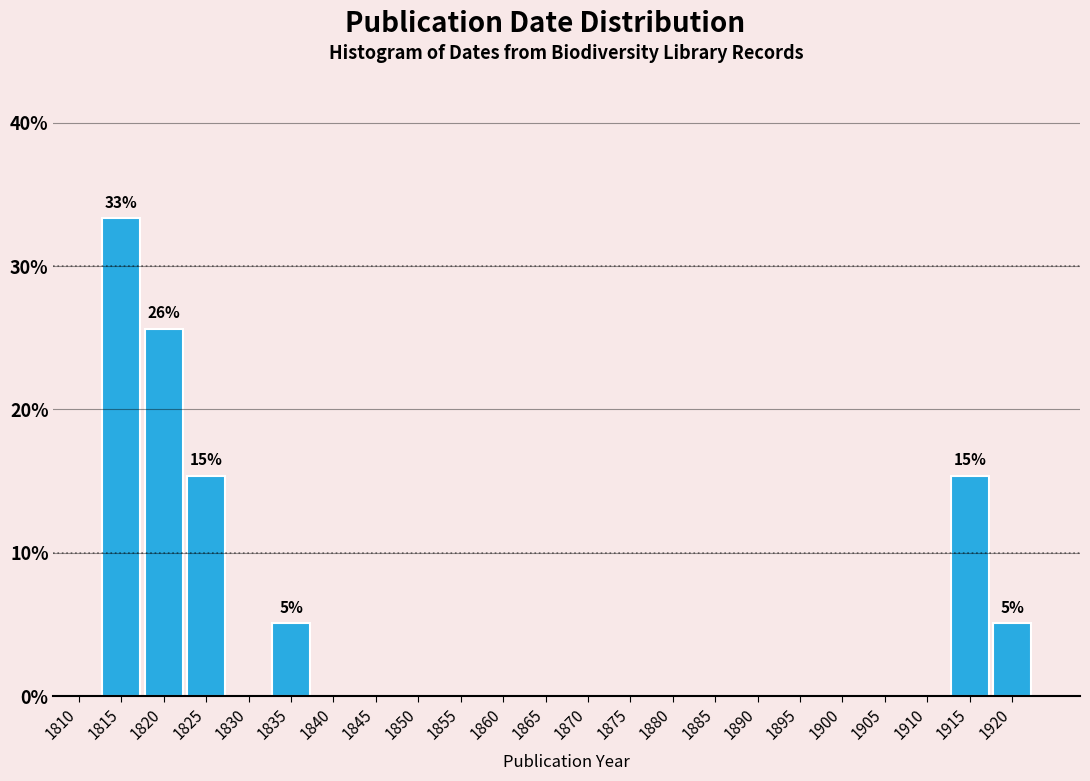

Reading right to left, extract all data points from this chart.

1920=5.1	1915=15.4	1910=0.0	1905=0.0	1900=0.0	1895=0.0	1890=0.0	1885=0.0	1880=0.0	1875=0.0	1870=0.0	1865=0.0	1860=0.0	1855=0.0	1850=0.0	1845=0.0	1840=0.0	1835=5.1	1830=0.0	1825=15.4	1820=25.6	1815=33.3	1810=0.0